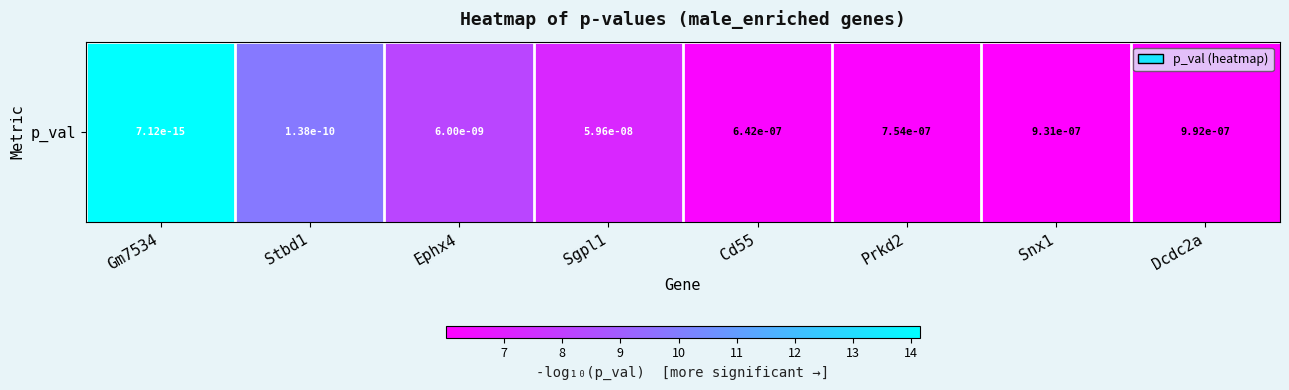

What is the ratio of the value at Stbd1 to the value at Cd55?

1.6